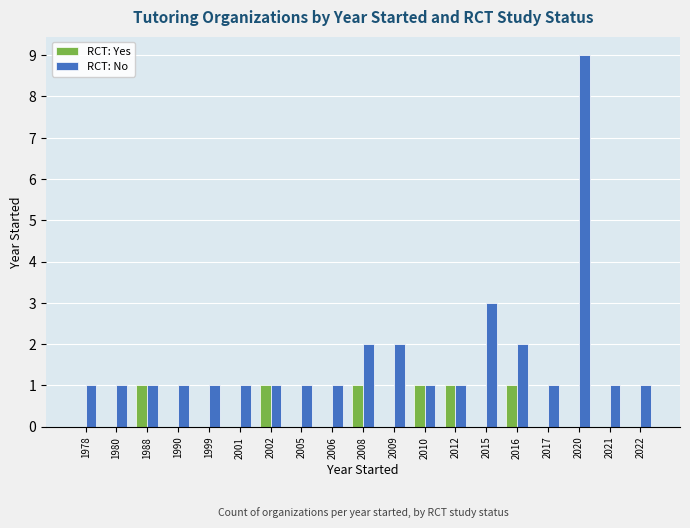

Which category has the highest value across all series?

2020